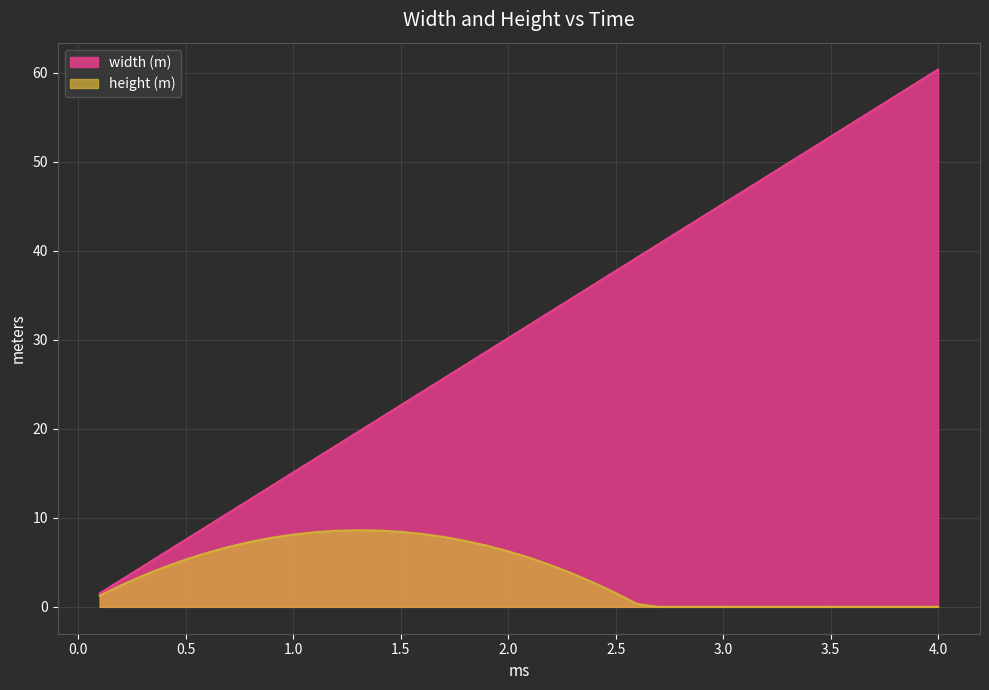

The chart shows a value of 8.4 at 1.4. True or false?

False